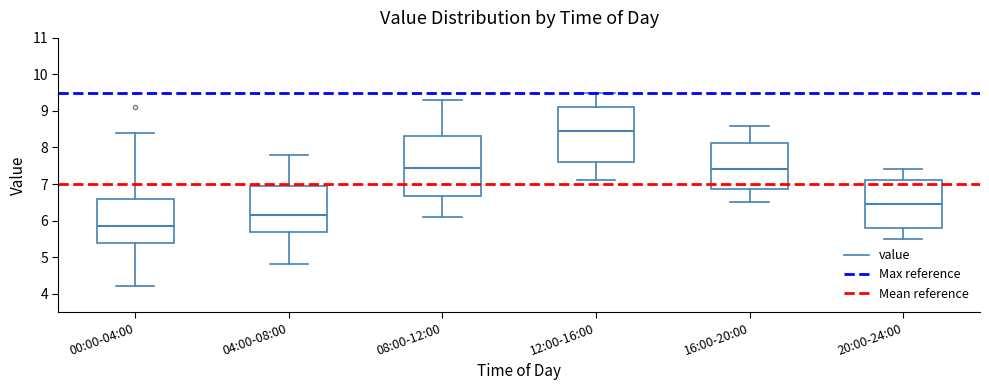

Reading left to right, read every box against the y-axis: the position of its median line, the range the box covers, and the ends of its whiskers. The values are not printed on the chart, so give them approximately, as read against the axis.

00:00-04:00: median 5.9, box 5.4 to 6.6, whiskers 4.2 to 8.4
04:00-08:00: median 6.2, box 5.7 to 7.0, whiskers 4.8 to 7.8
08:00-12:00: median 7.5, box 6.7 to 8.3, whiskers 6.1 to 9.3
12:00-16:00: median 8.5, box 7.6 to 9.1, whiskers 7.1 to 9.5
16:00-20:00: median 7.4, box 6.9 to 8.1, whiskers 6.5 to 8.6
20:00-24:00: median 6.5, box 5.8 to 7.1, whiskers 5.5 to 7.4